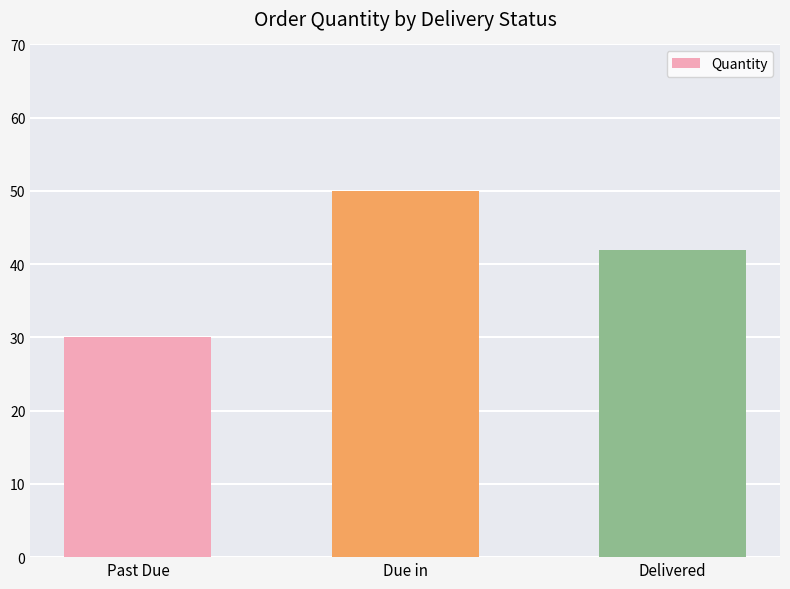

Reading left to right, extract all data points from this chart.

30	50	42